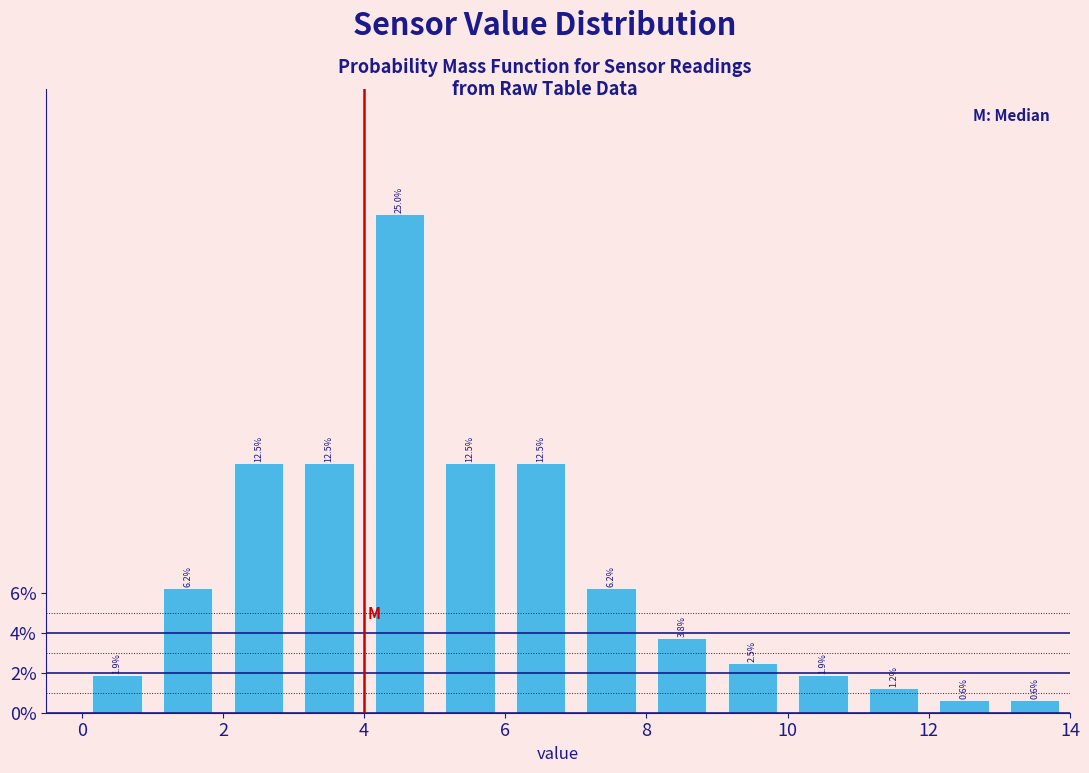

How tall is the bar that spans 10 to 11 on the x-axis?

1.9